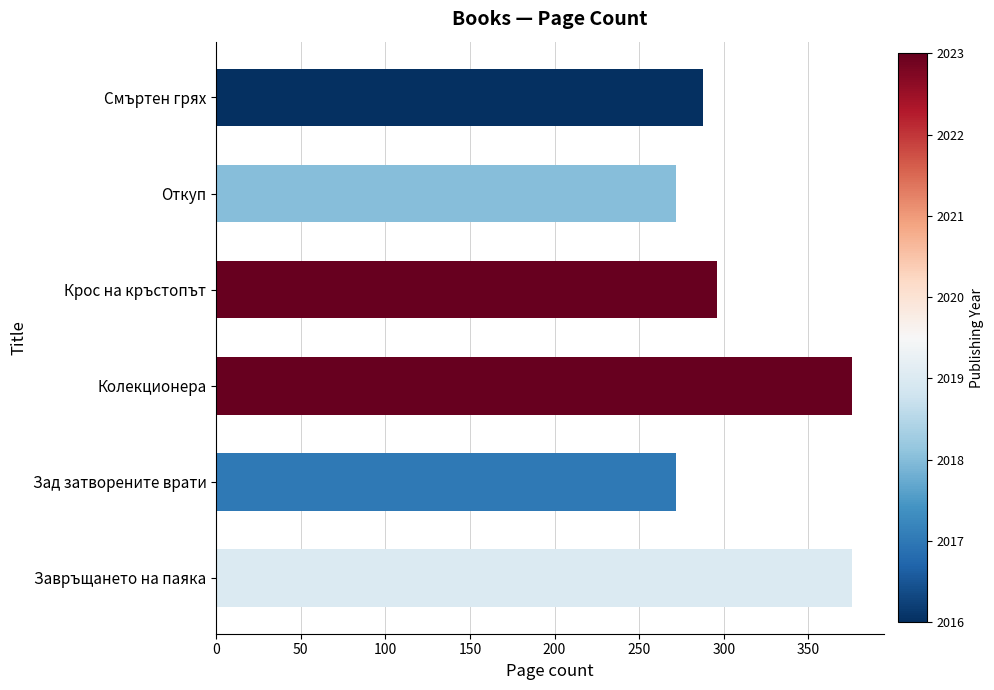

What is the sum of all values?

1880